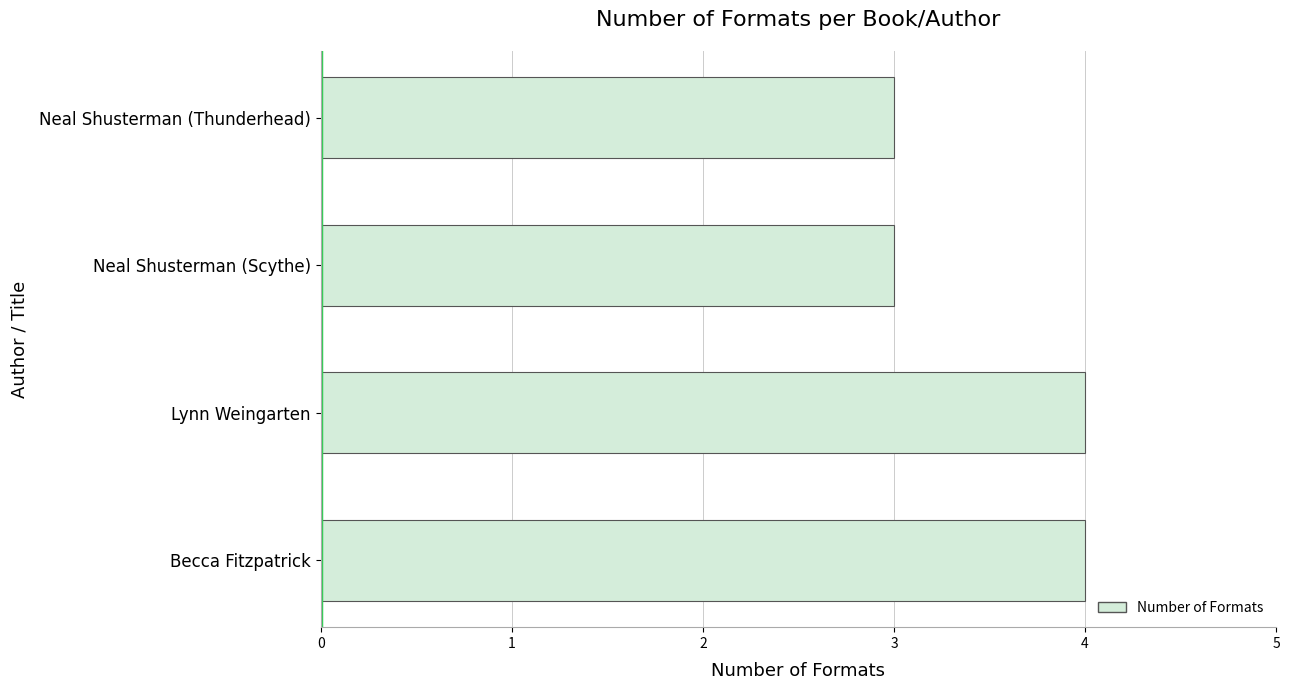

Which has a higher value, Neal Shusterman (Thunderhead) or Lynn Weingarten?

Lynn Weingarten